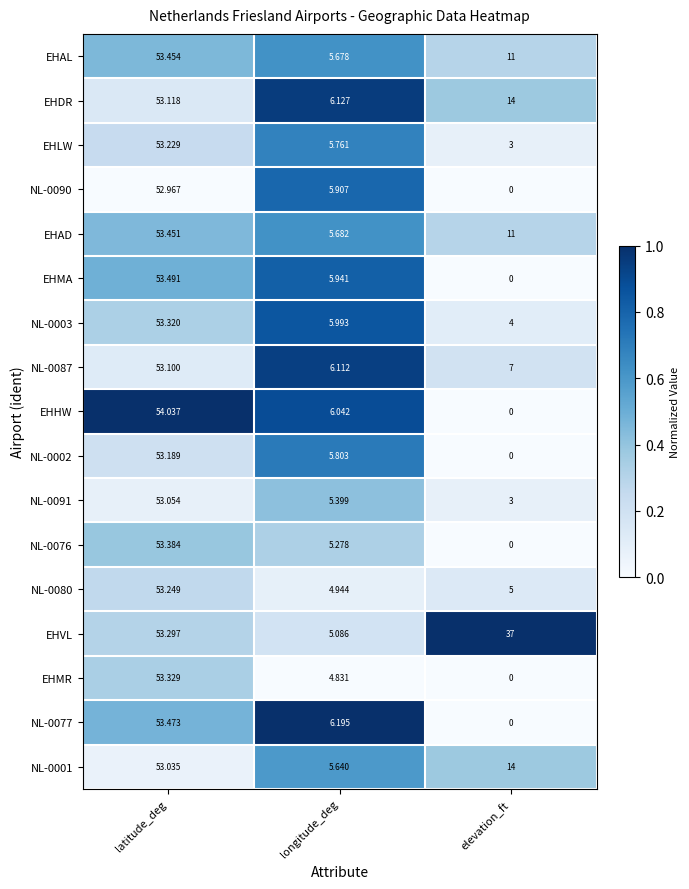

At which category is the sum across all series the highest?

latitude_deg